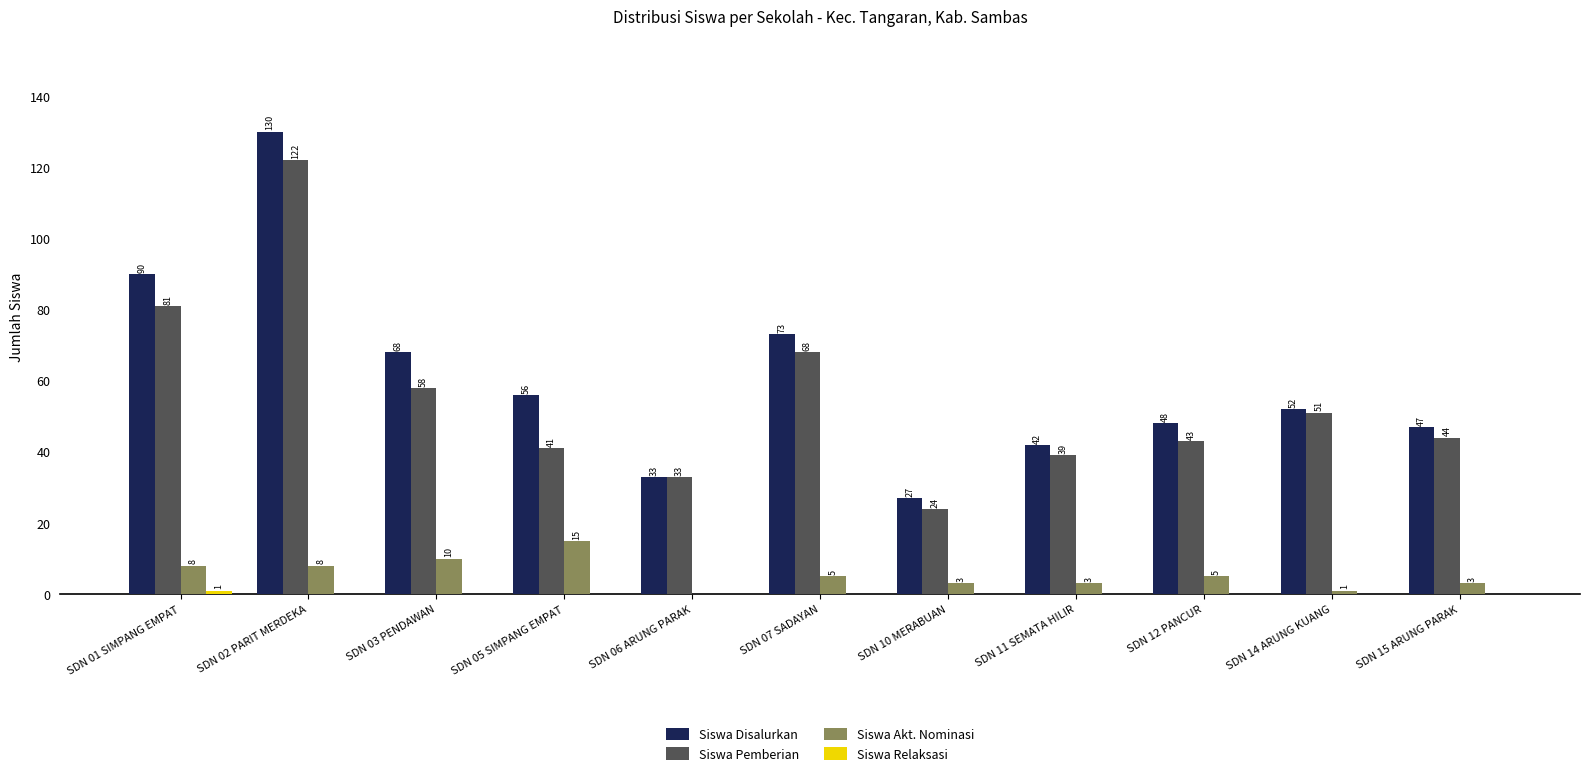

At which category is the sum across all series the highest?

SDN 02 PARIT MERDEKA